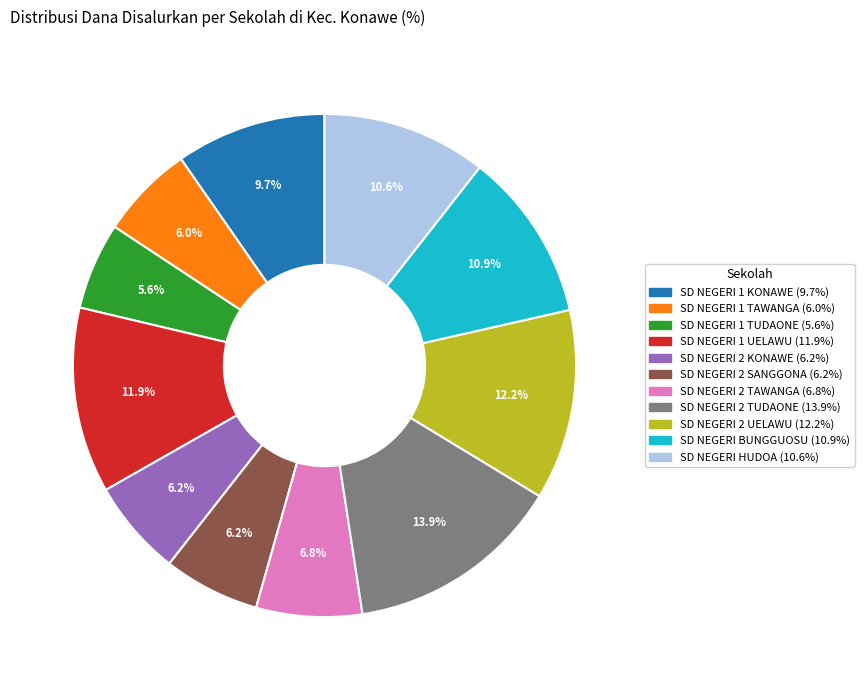

What percentage is the SD NEGERI 2 TUDAONE slice, to the nearest percent?

14%